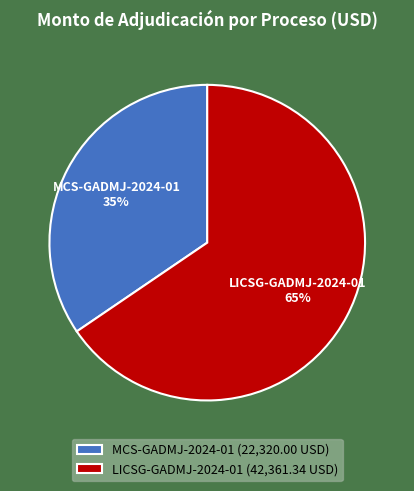

Which category accounts for the majority?

LICSG-GADMJ-2024-01